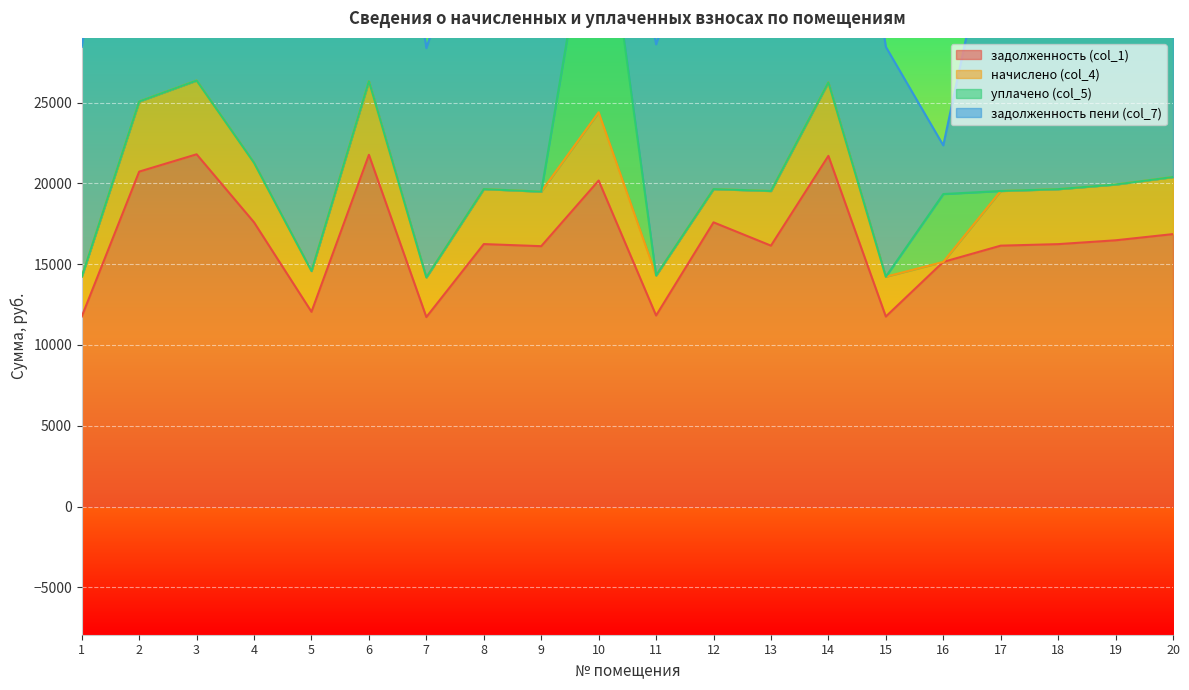

What is the total value across all series at 12?

39288.0